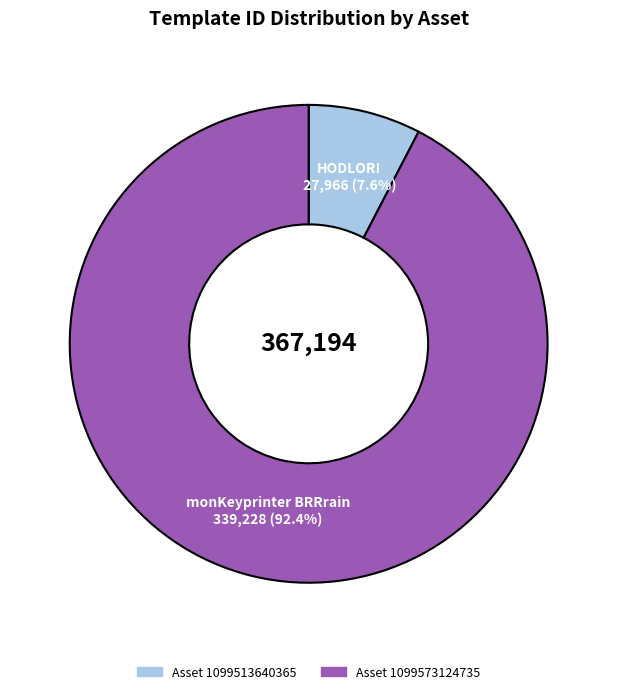

Which category has the biggest portion of the pie?

1099573124735